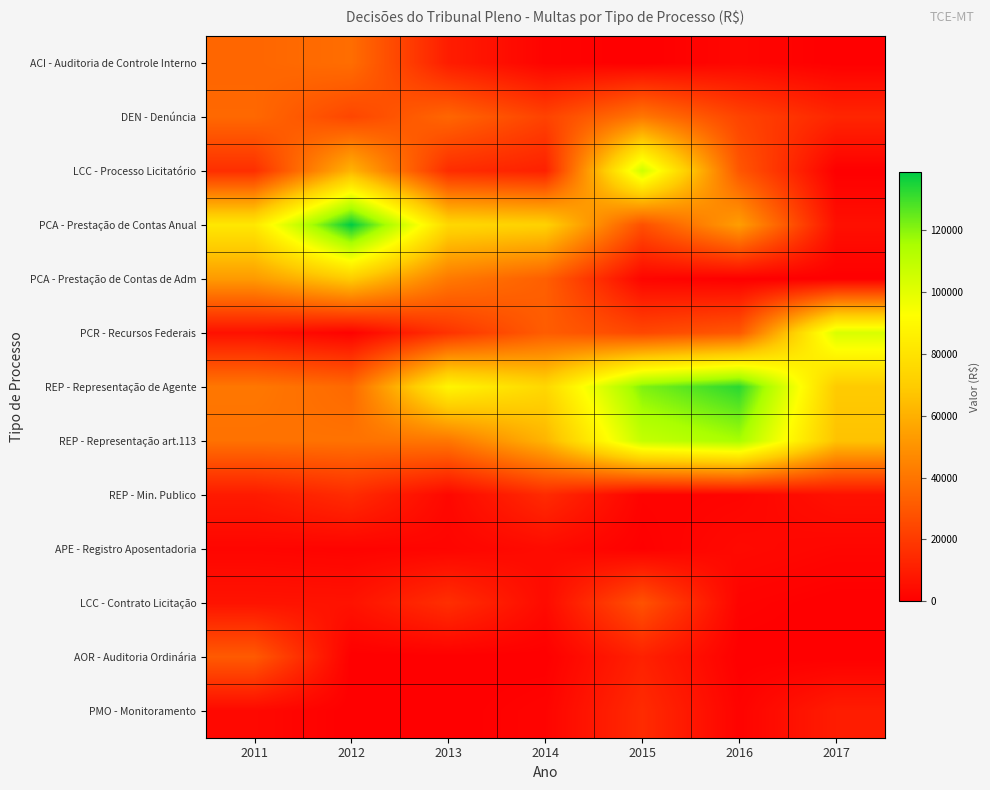

Which label corresponds to the largest value in the chart?

2012